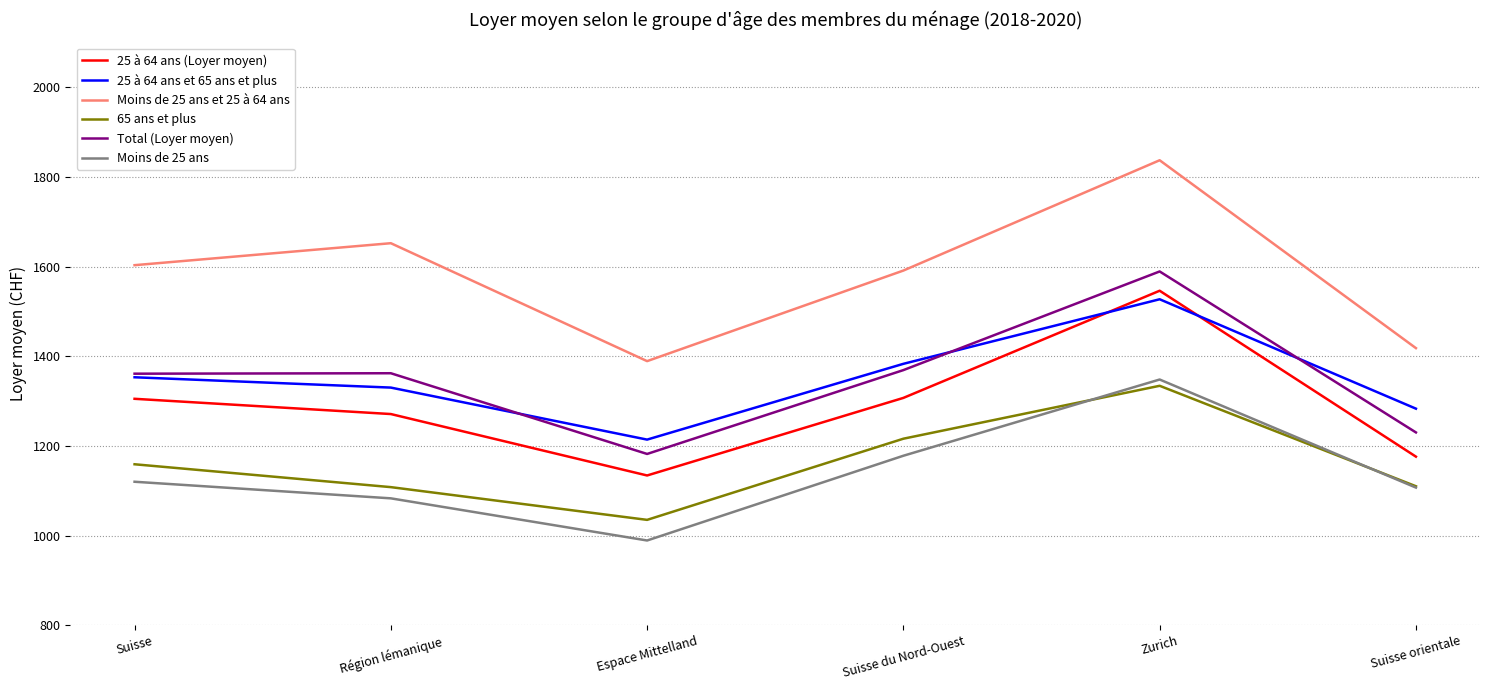

In Moins de 25 ans et 25 à 64 ans, how many points are higher than both neighbors (excluding endpoints)?

2